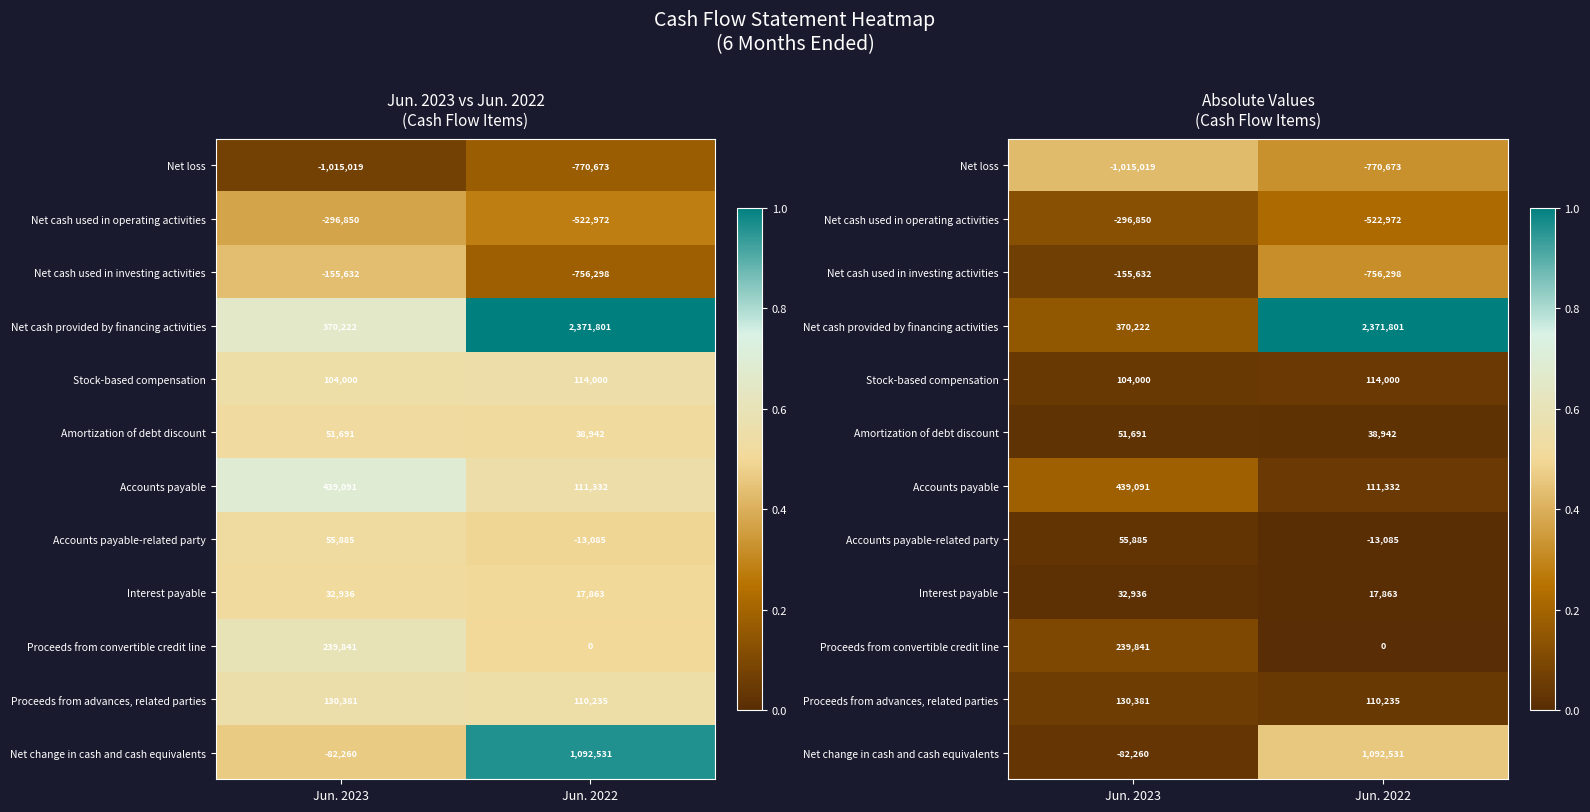

The Interest payable series shows 0.0 at Jun. 2023. True or false?

False